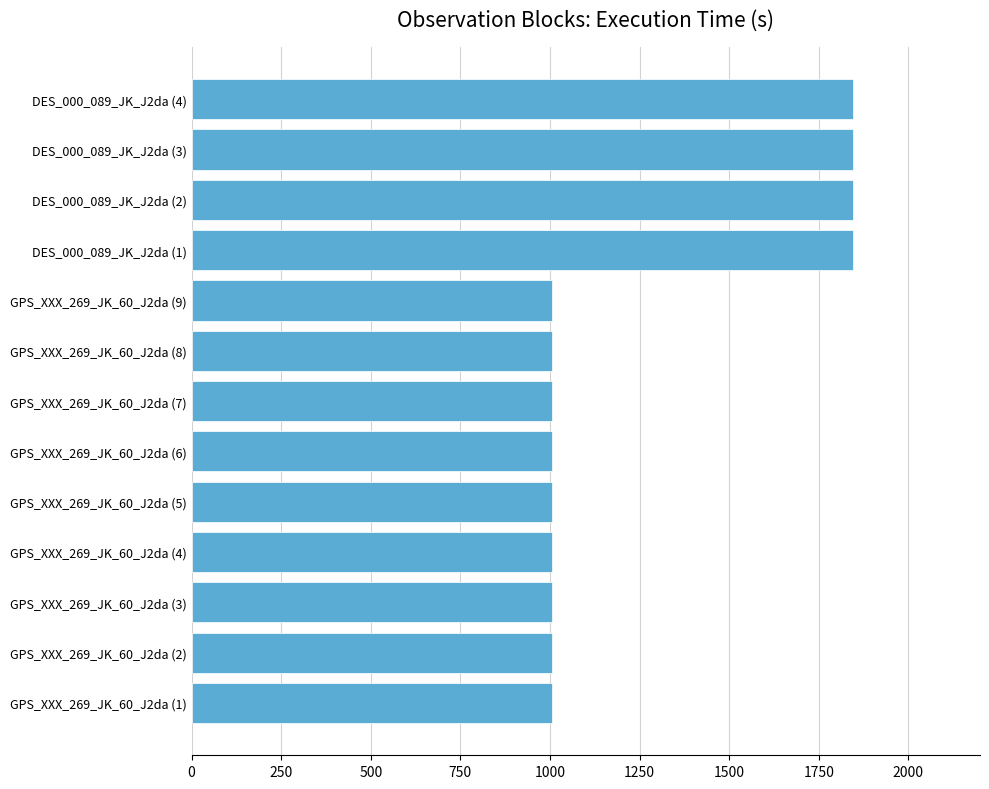

What is the ratio of the value at GPS_XXX_269_JK_60_J2da (3) to the value at GPS_XXX_269_JK_60_J2da (4)?

1.0